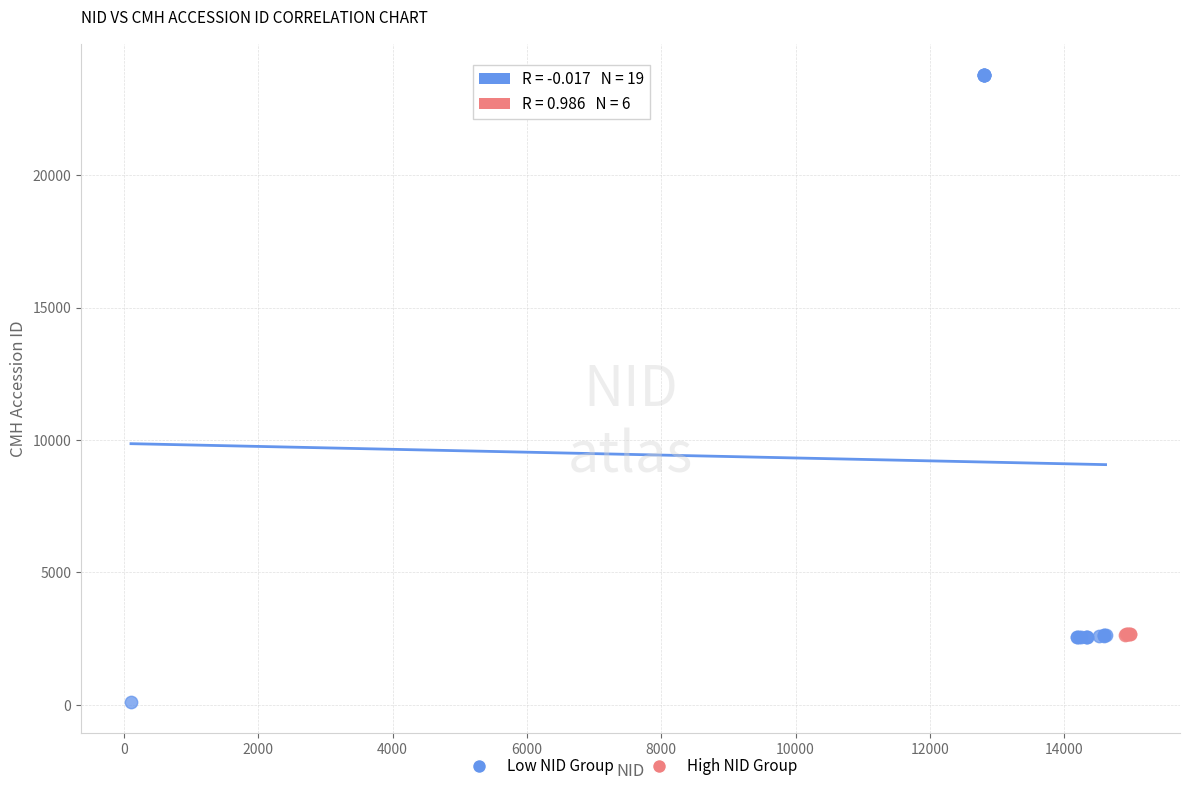

Which series has the largest Y range (max minus min)?

Low NID Group